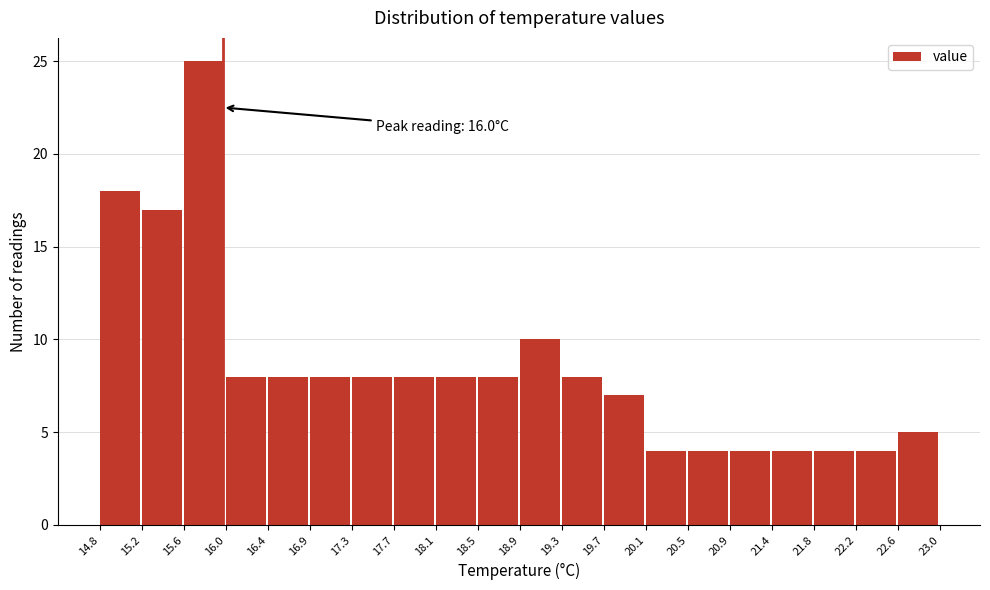

Over which range of the x-axis is the bar tallest?

15.6 to 16.0